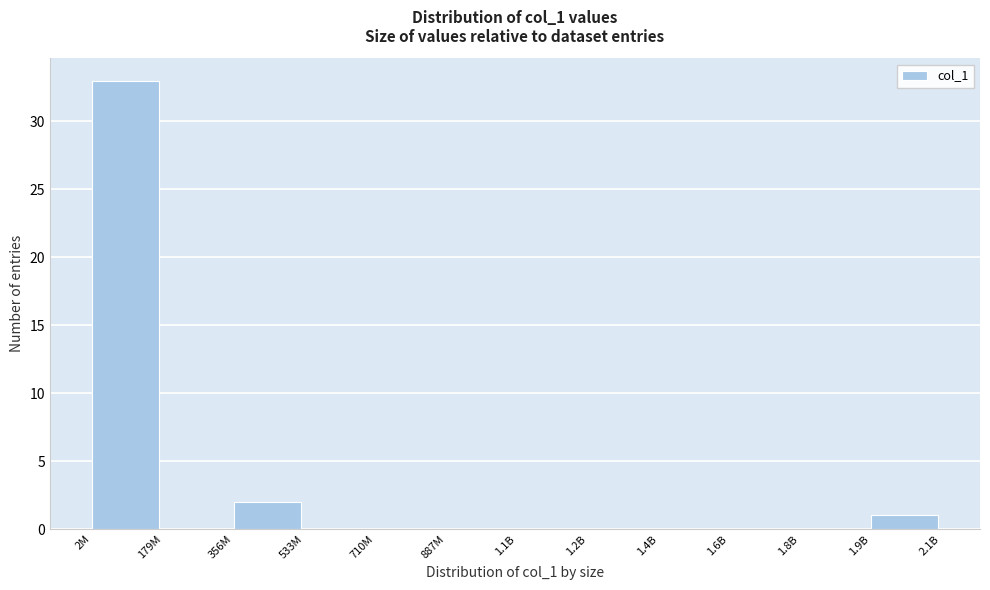

Reading left to right, what are all the values shown in this chart?

2M=33	179M=0	356M=2	533M=0	710M=0	887M=0	1.1B=0	1.2B=0	1.4B=0	1.6B=0	1.8B=0	1.9B=1